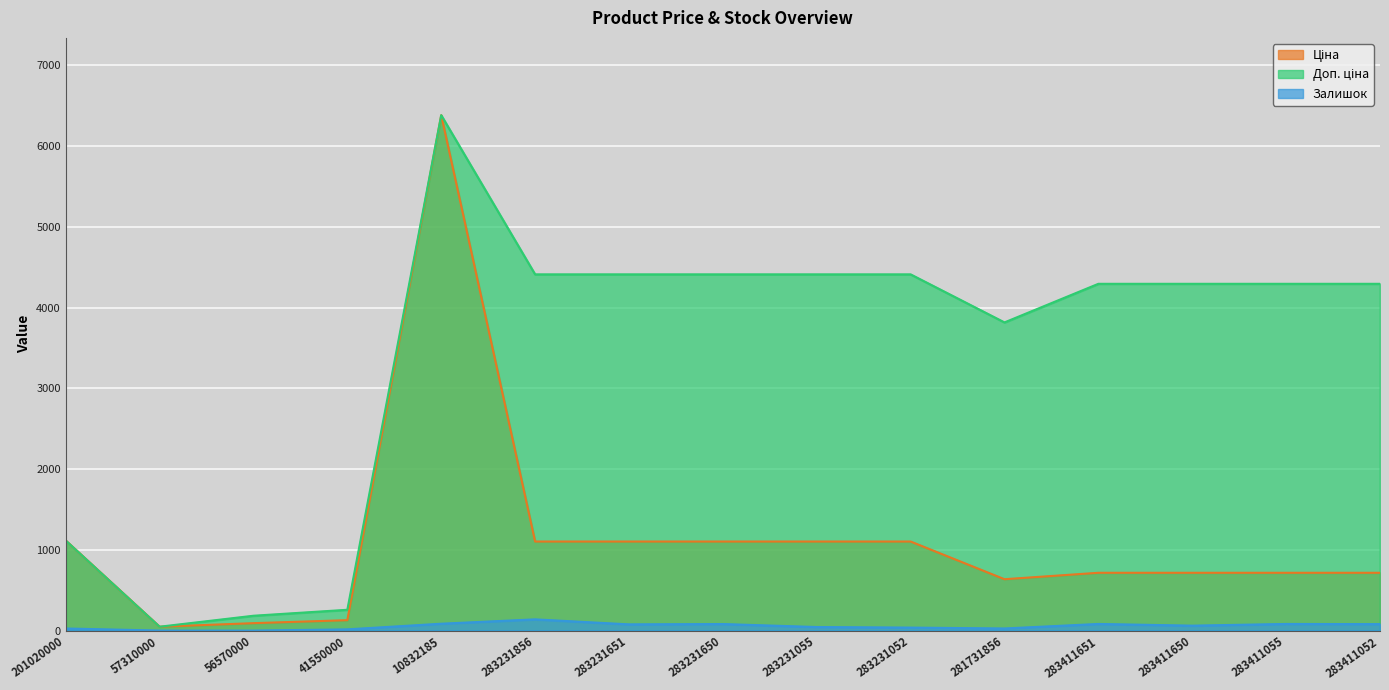

At which label does Ціна reach its minimum?

57310000